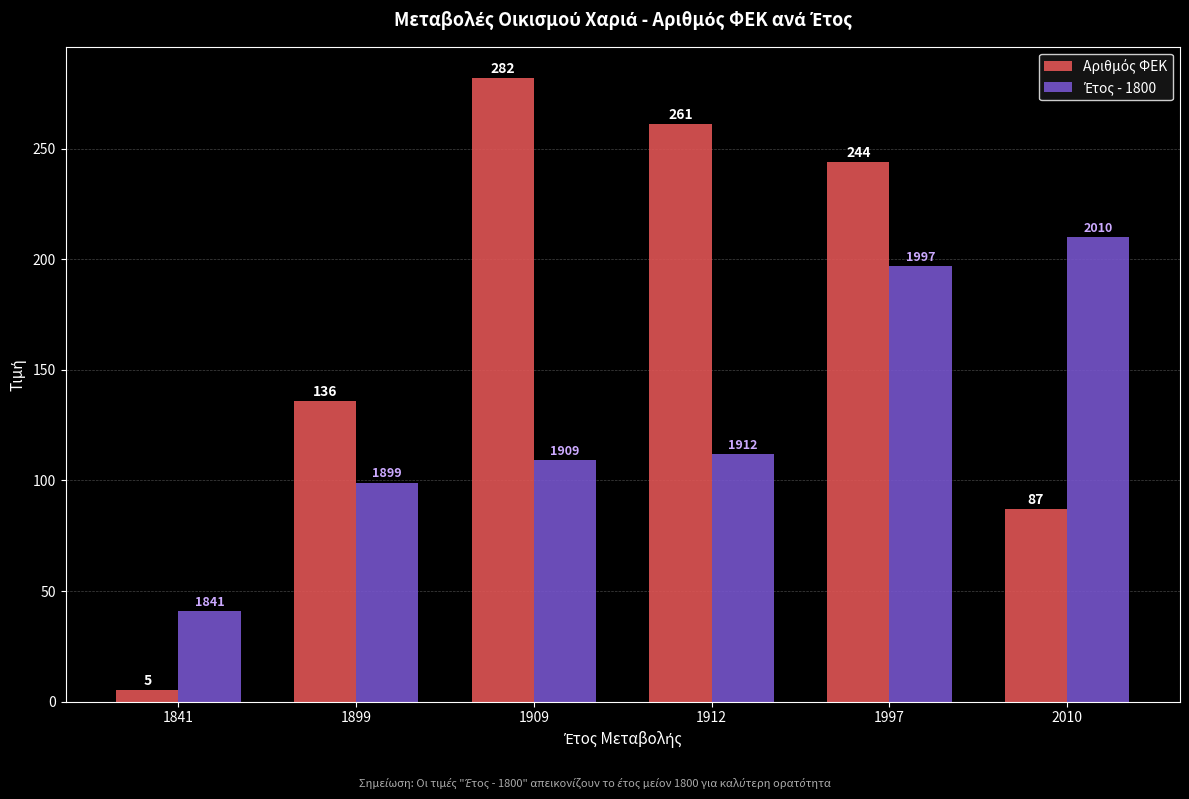

At how many categories does at least one series exceed 277?

1